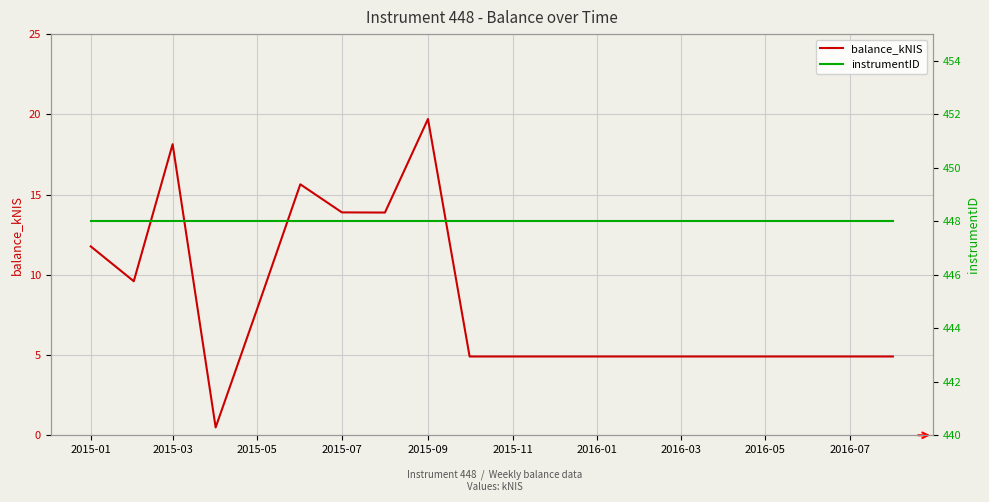

True or false: instrumentID and balance_kNIS cross at least once.

False